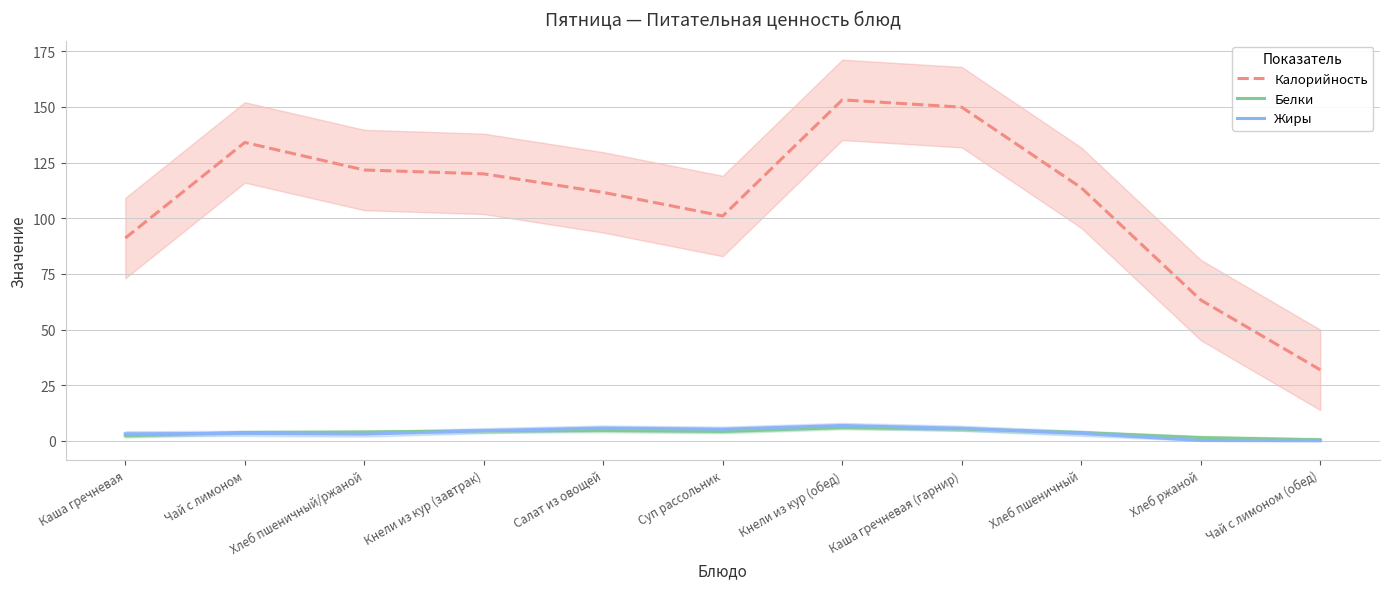

List the series in order of their peak value, lowest first.

Белки, Жиры, Калорийность